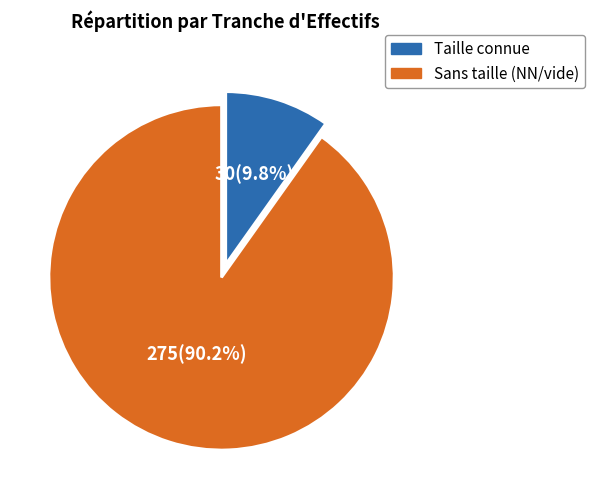

Does any single category account for the majority?

Yes